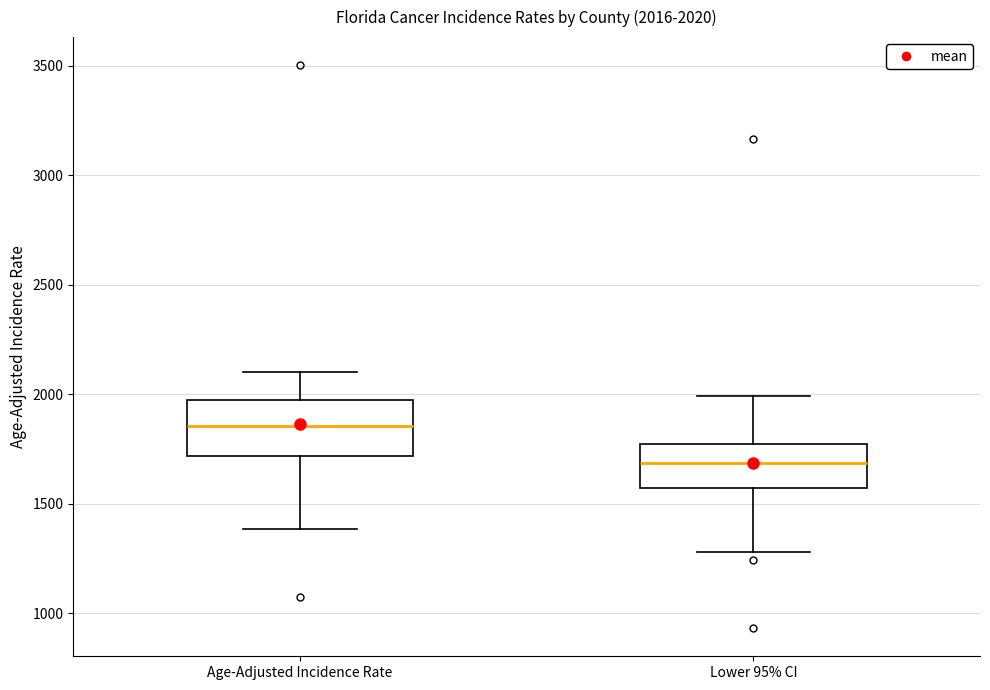

Comparing the boxes themselves (not the whiskers), which one is the tallest?

Age-Adjusted Incidence Rate